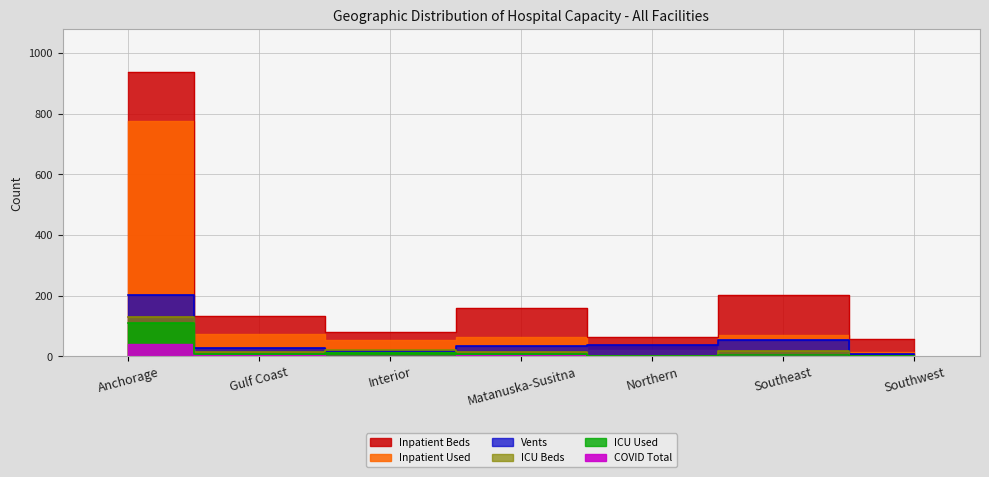

What is the difference between the second highest and minimum values in the ICU Beds series?

20